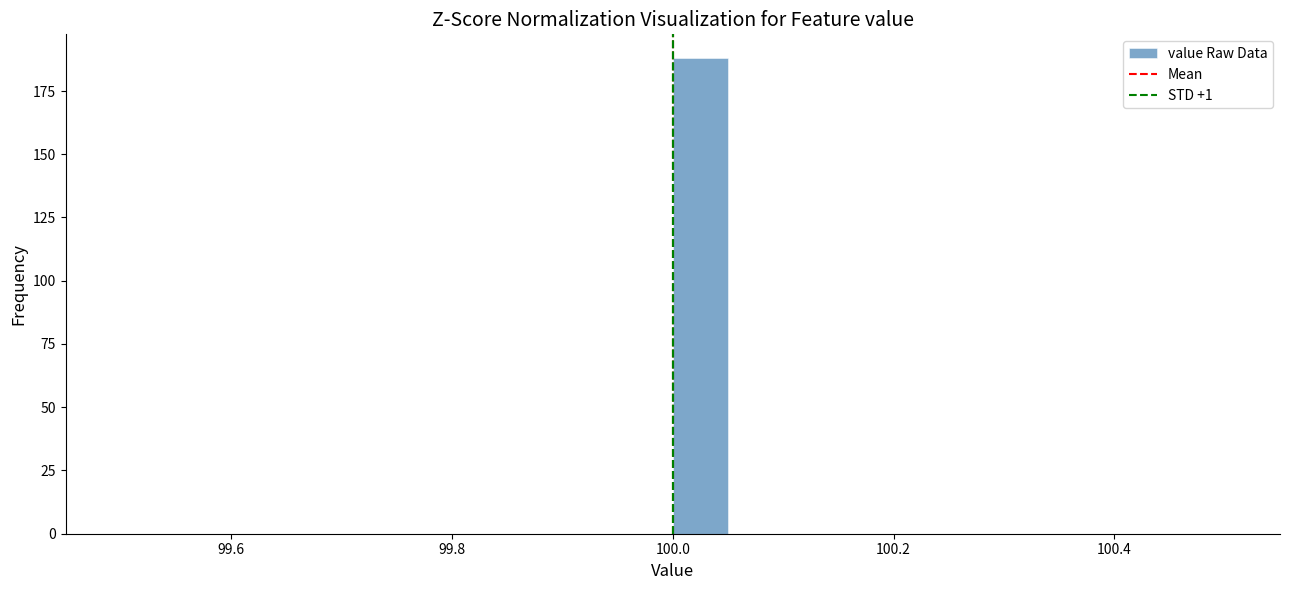

Read against the x-axis, roughly where is the centre of the tallest bar?

100.02